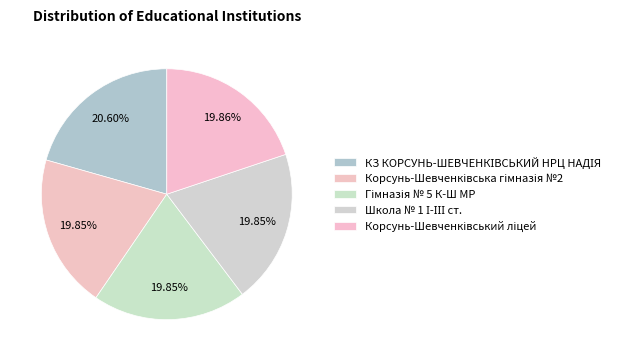

Rank the categories by value from highest to lowest.

КЗ КОРСУНЬ-ШЕВЧЕНКІВСЬКИЙ НРЦ НАДІЯ, Корсунь-Шевченківський ліцей, Корсунь-Шевченківська гімназія №2, Гімназія № 5 К-Ш МР, Школа № 1 І-ІІІ ст.